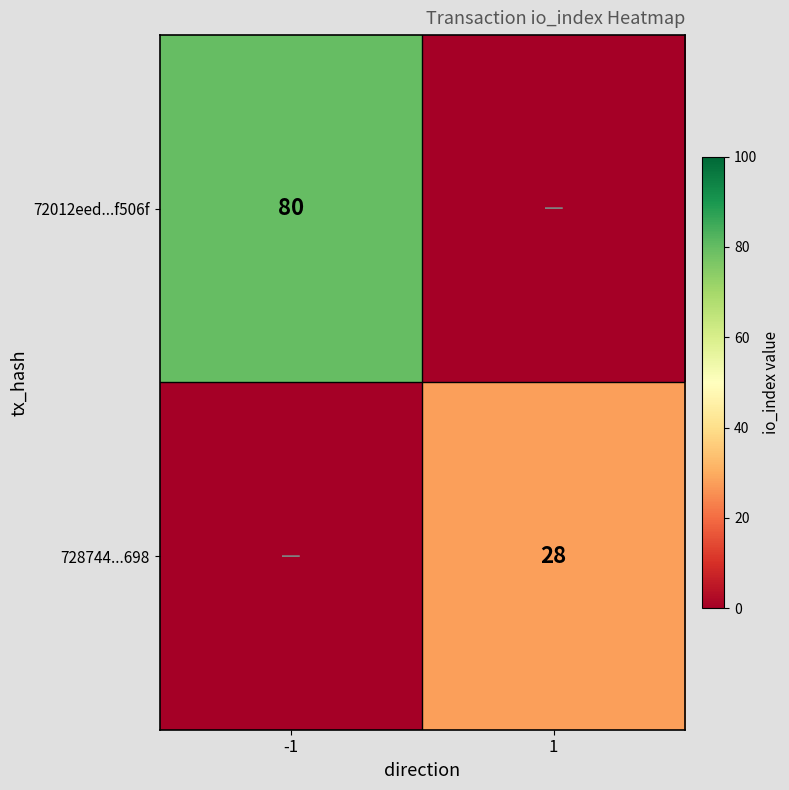

True or false: 72012eed...f506f has a value of 80 at -1.

True